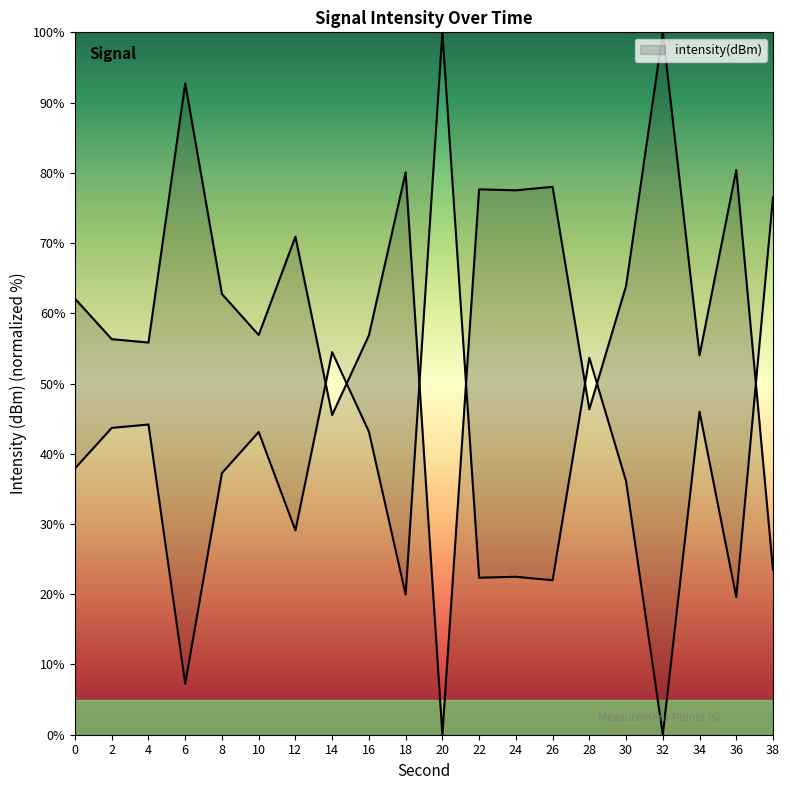

At which label is the value closest to 50?

28